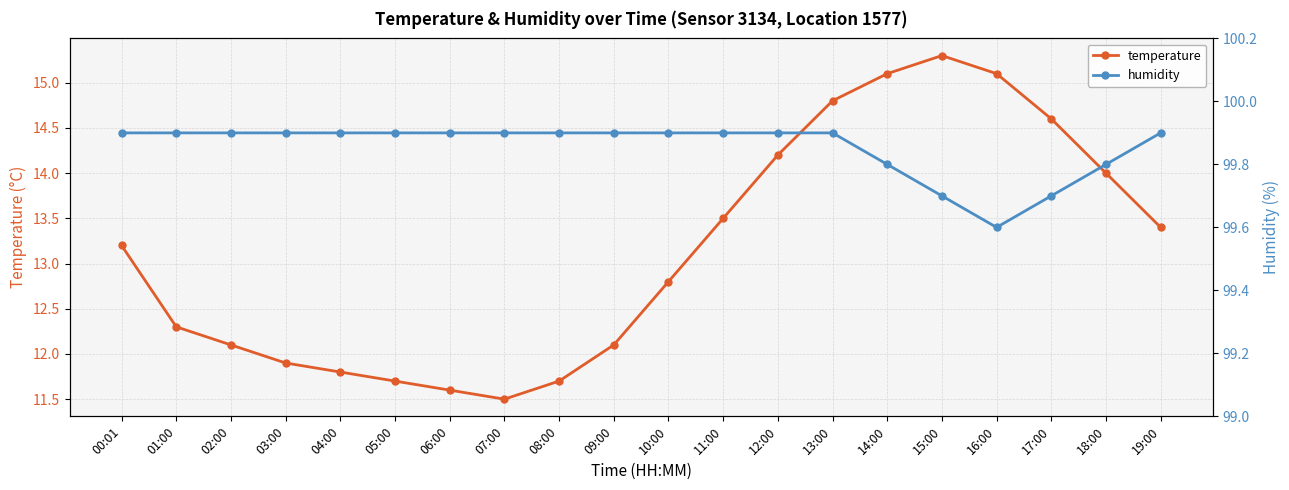

List the series in order of their peak value, highest first.

humidity, temperature